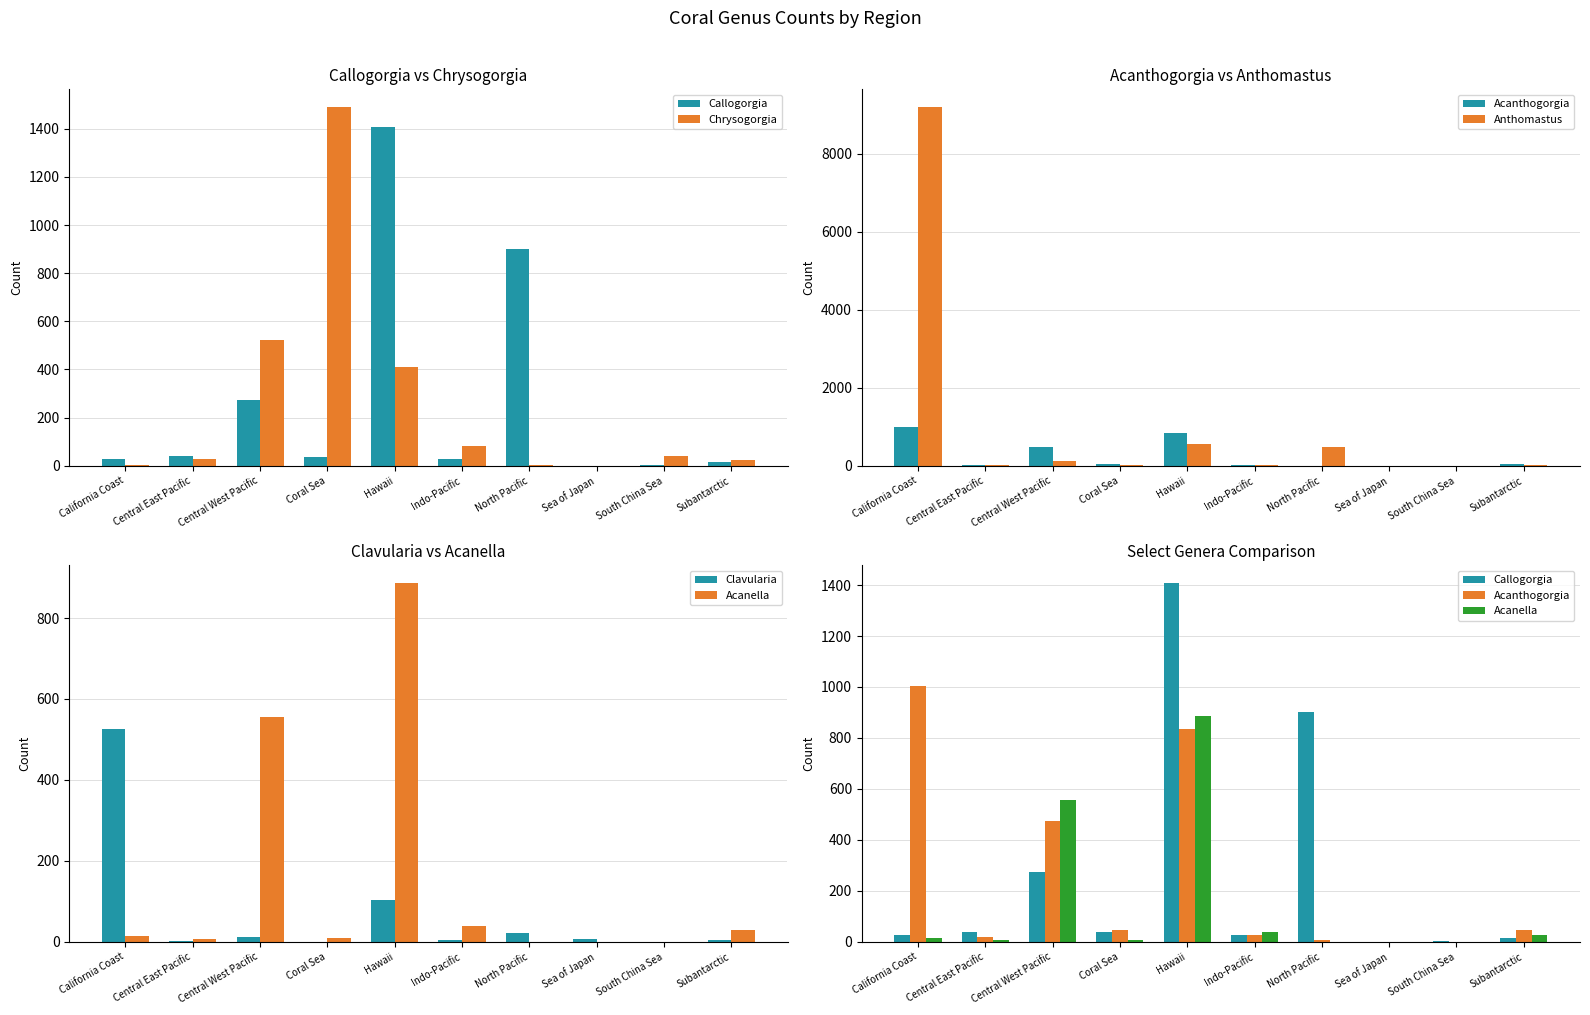

Reading left to right, extract all data points from this chart.

Callogorgia: 27	40	272	38	1407	28	902	0	2	15
Chrysogorgia: 4	28	521	1489	411	84	2	0	39	24
Acanthogorgia: 1005	18	475	48	834	27	7	0	0	46
Anthomastus: 9199	12	124	16	570	9	485	0	0	19
Clavularia: 526	2	13	0	104	4	22	6	0	5
Acanella: 14	7	555	9	886	39	0	0	0	28